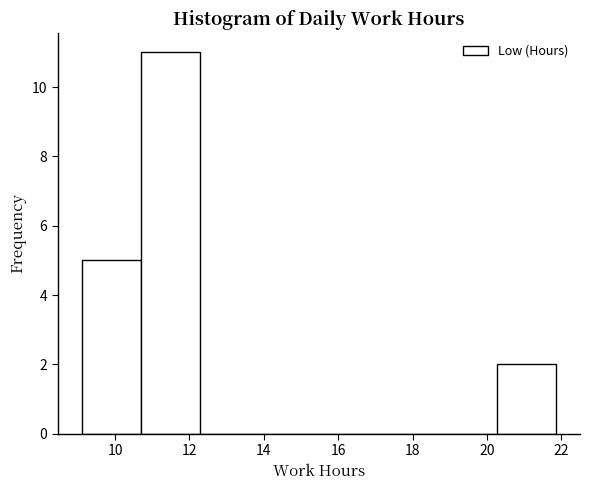

Reading left to right, transcribe this chart: for each bar, give the range it covers on the x-axis and its height. Neither the bar edges nor the heights are printed on the chart, so give them approximately, as read against the axes.

9.2 to 10.6: 5
10.6 to 12.2: 11
12.2 to 13.8: 0
13.8 to 15.4: 0
15.4 to 17.0: 0
17.0 to 18.6: 0
18.6 to 20.2: 0
20.2 to 21.8: 2